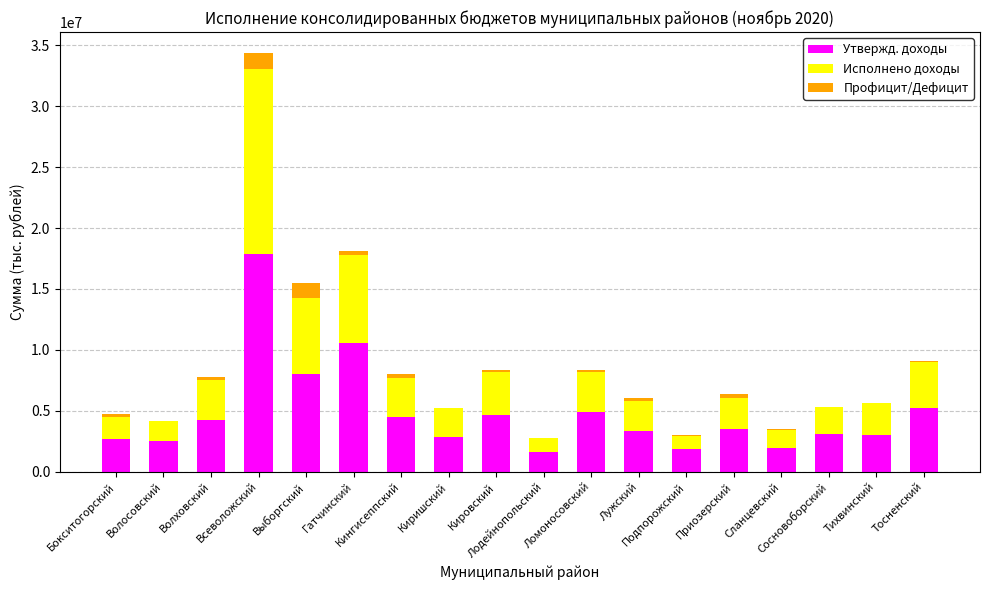

Are the bars horizontal?

No